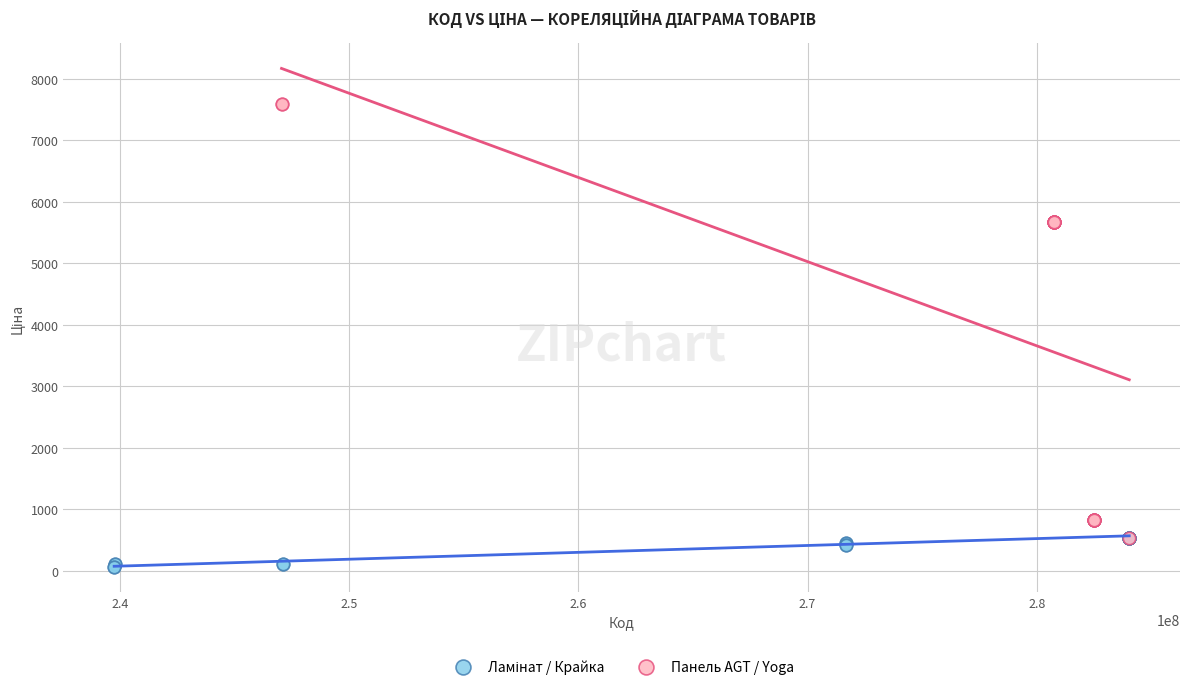

Which series contains the highest Y value?

Панель AGT / Yoga